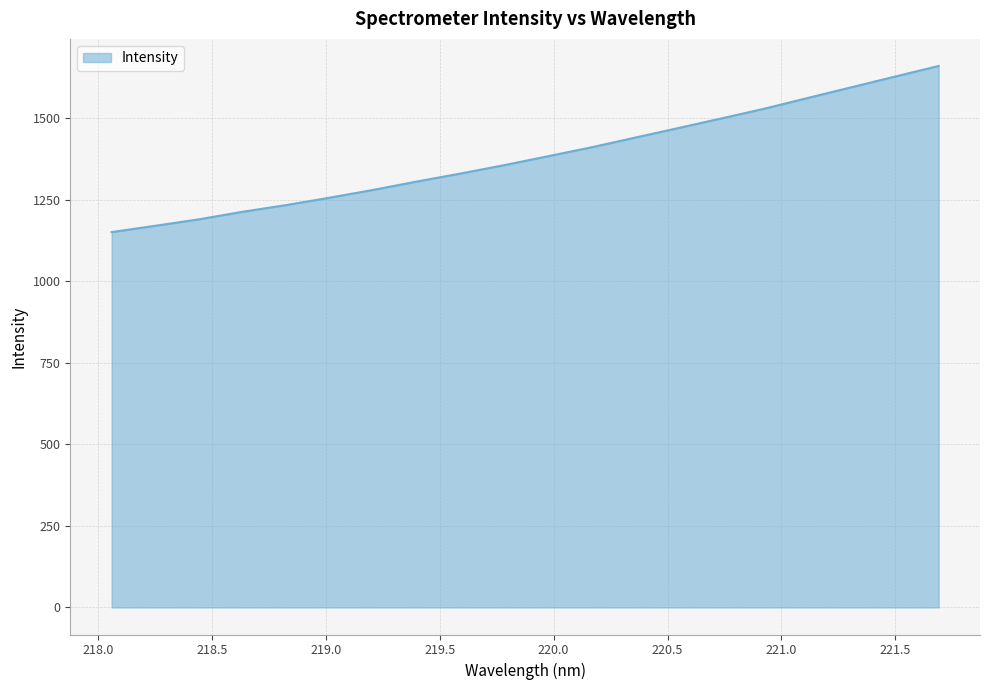

What is the difference between the maximum and minimum values?

509.5